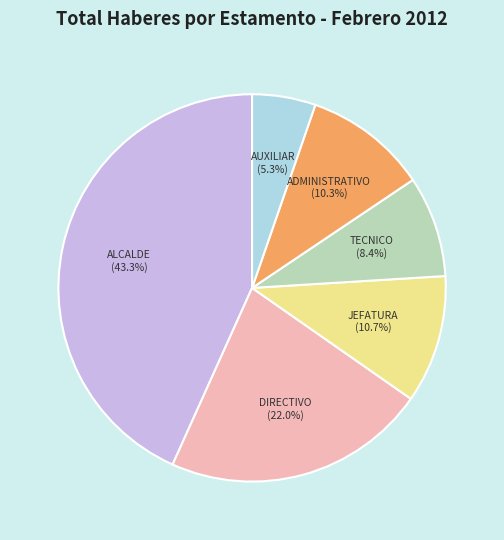

Which slice is the largest?

ALCALDE